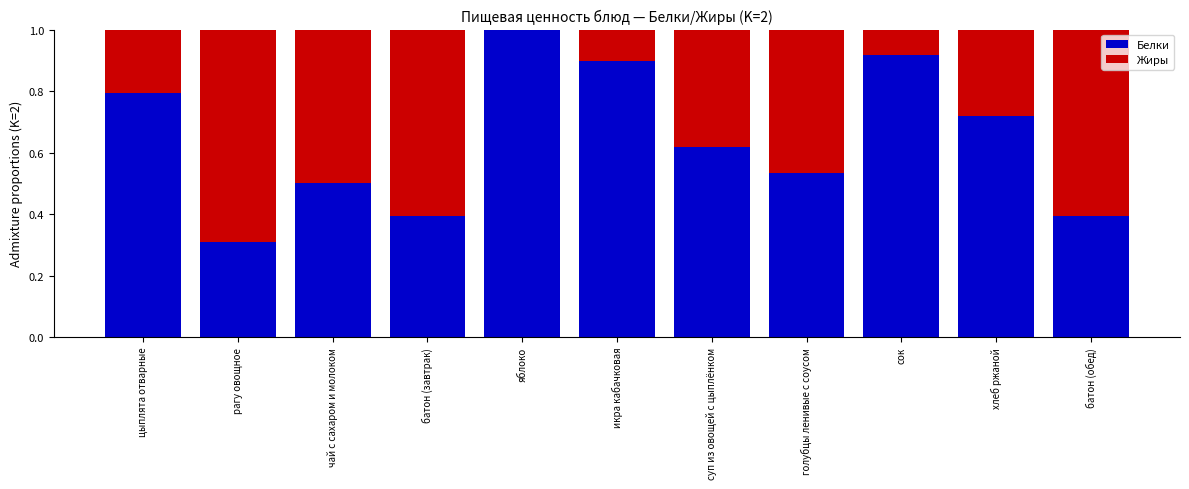

How many categories are shown in the chart?

11